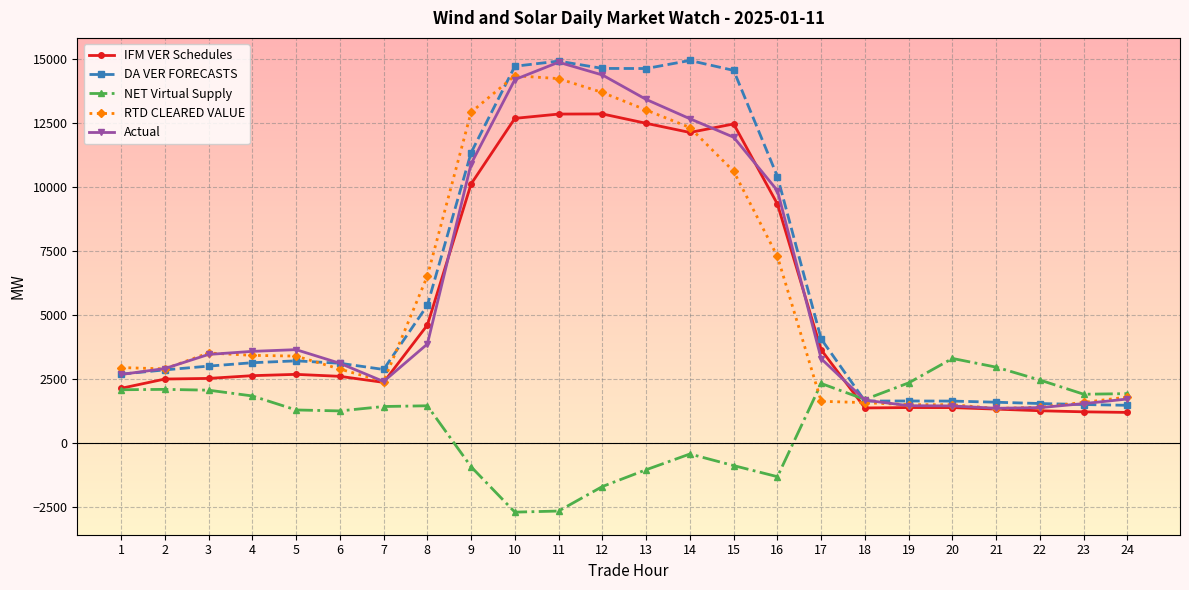

What is the lowest value of the DA VER FORECASTS series?

1481.6